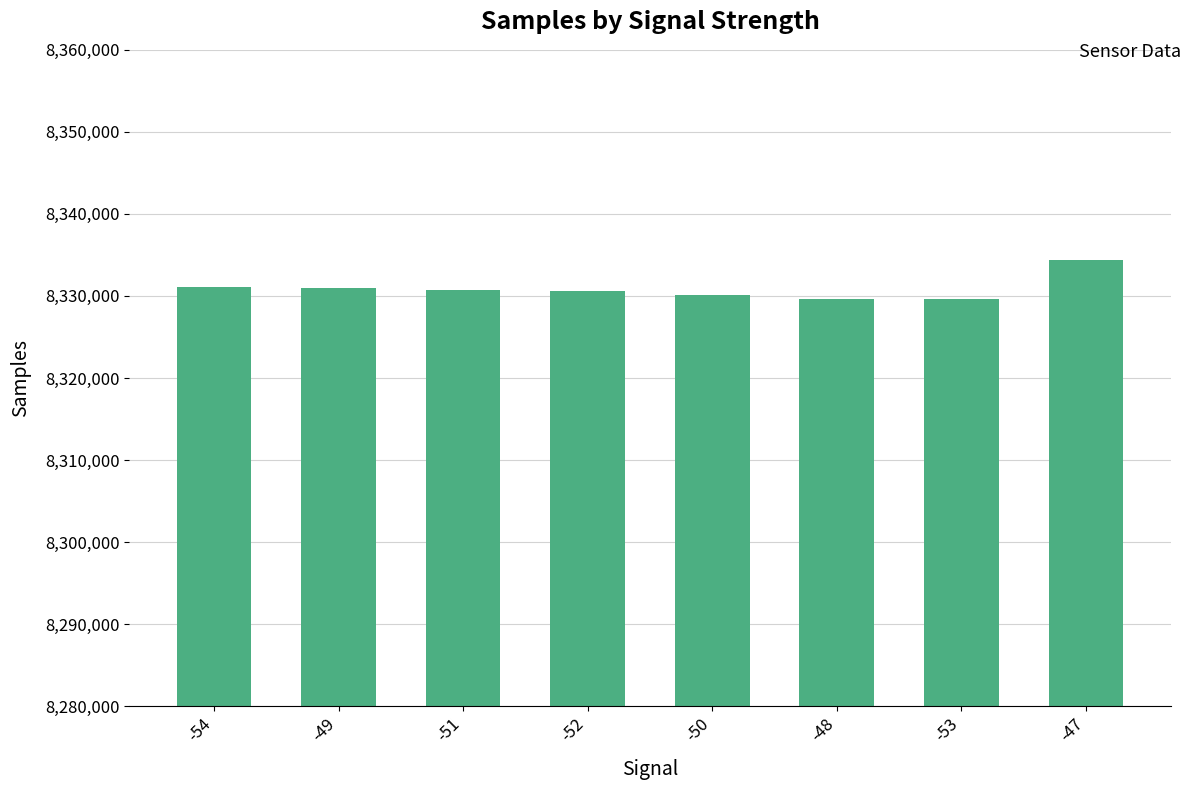

Does the chart contain stacked bars?

No